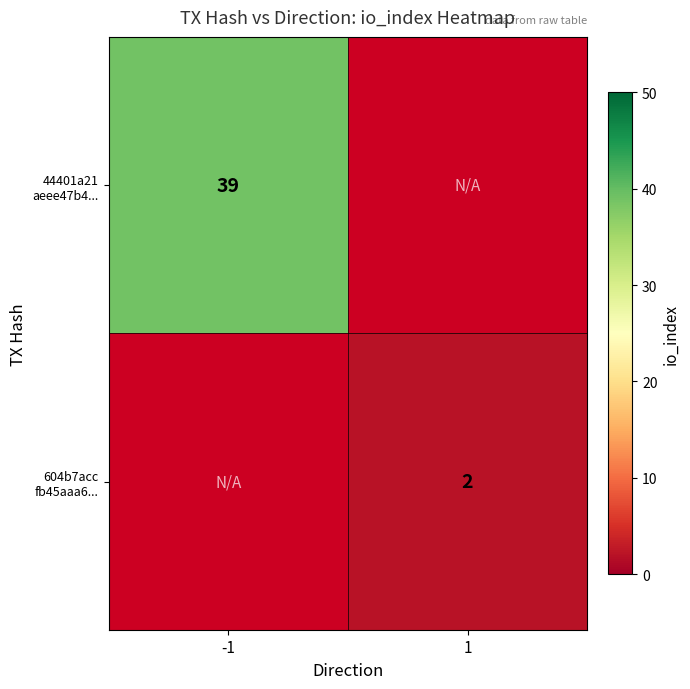

What is the maximum value for 44401a21 aeee47b4...?

39.0